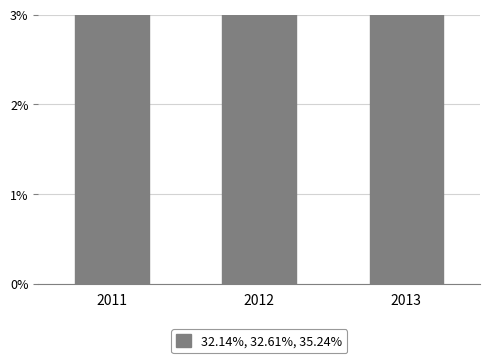

List the labels in order of value, largest first.

2013, 2012, 2011